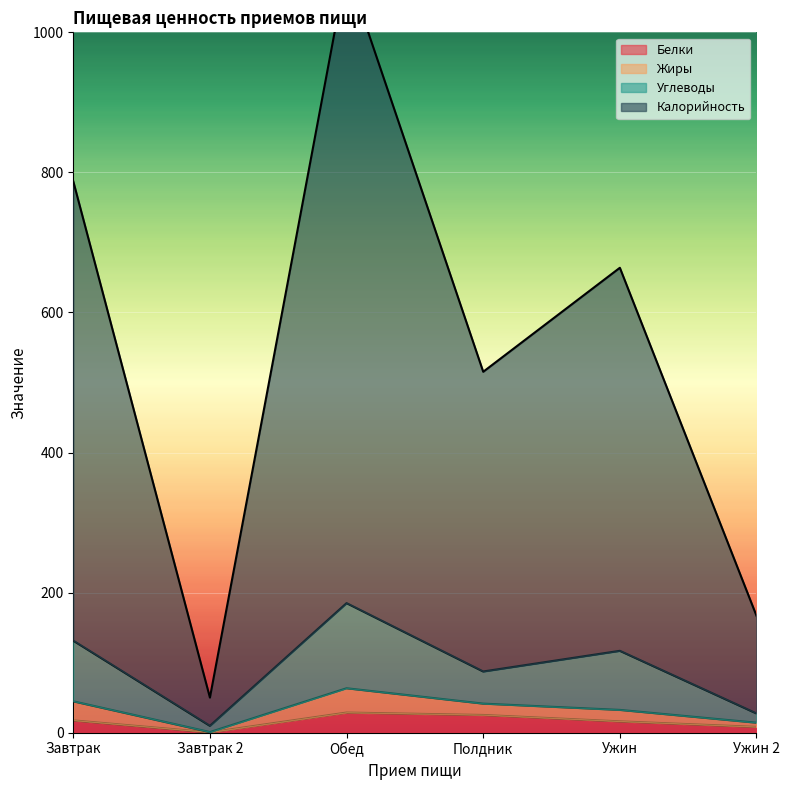

How many data points does each series have?

6